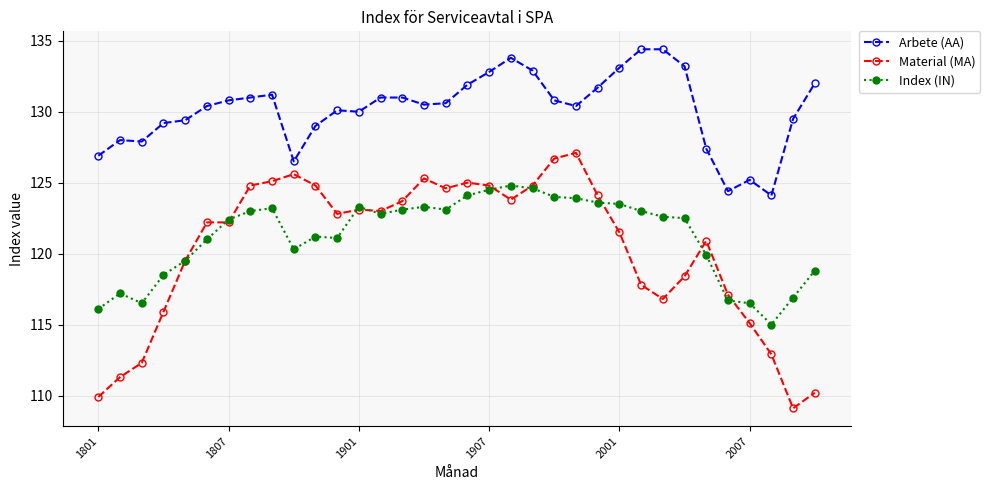

Rank the series by their maximum value, from lowest to highest.

Index (IN), Material (MA), Arbete (AA)